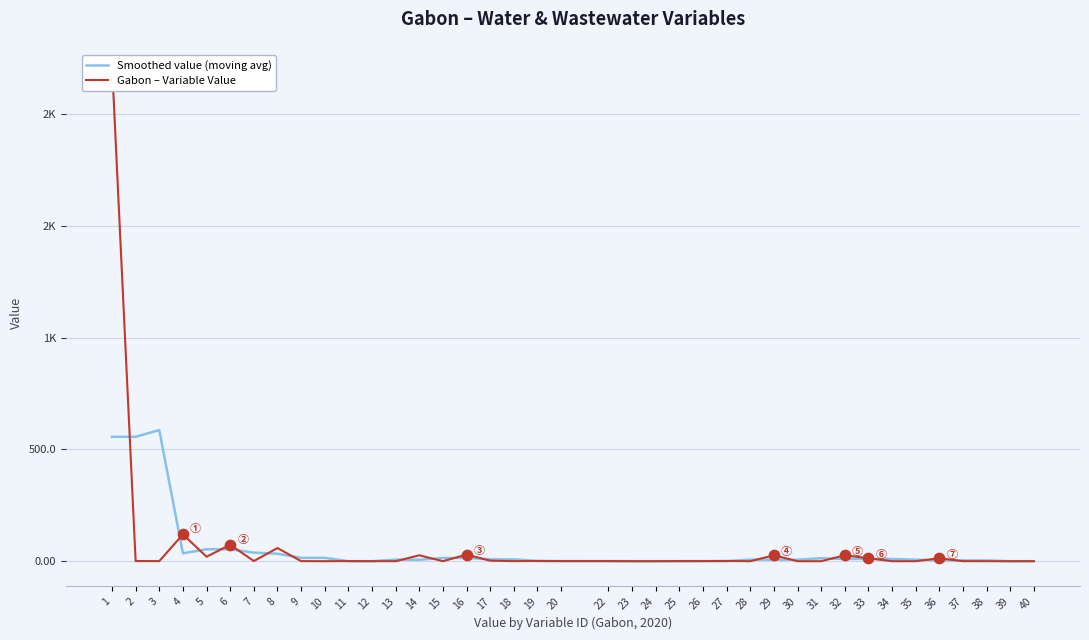

Which series has the largest total across all categories?

Gabon – Variable Value